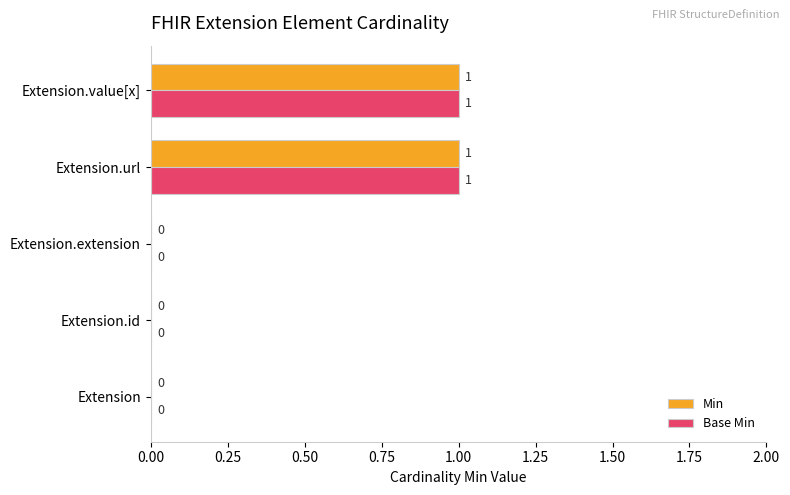

How many values in Base Min are above zero?

2